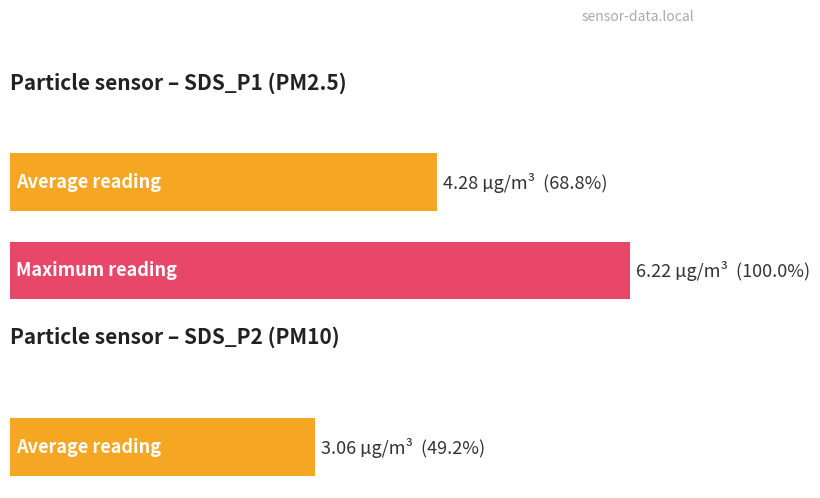

Does the chart contain any negative values?

No